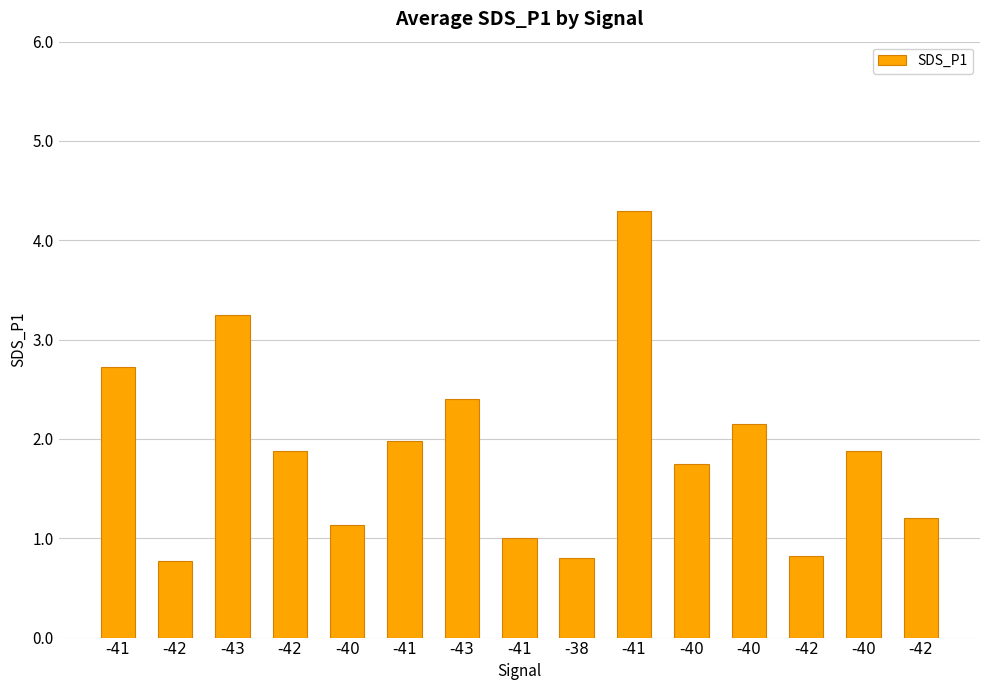

What is the change in value from -42 to -40?

+0.4